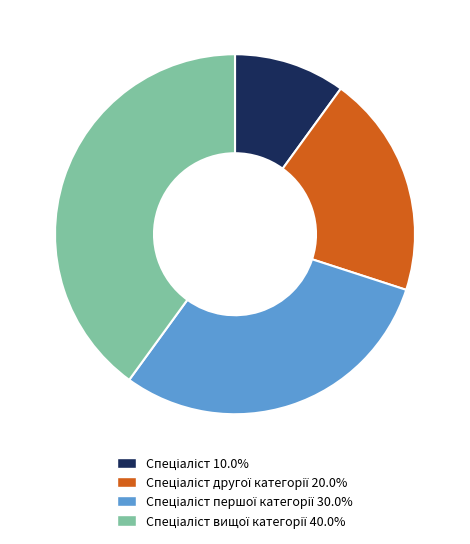

Does any single category account for the majority?

No